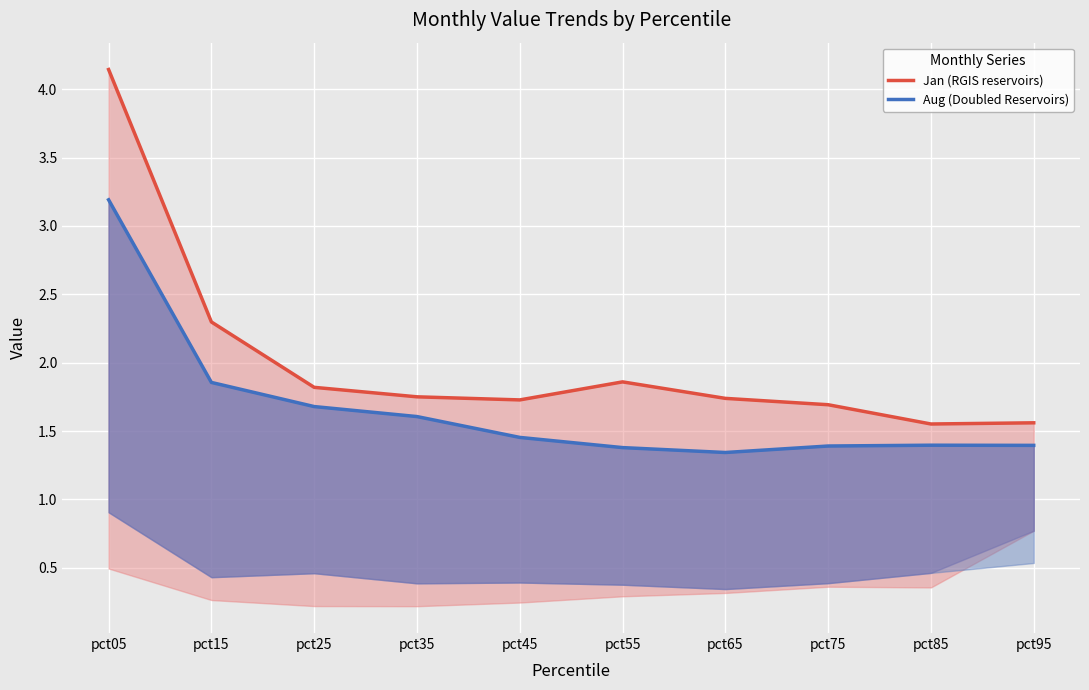

Rank the series by their maximum value, from lowest to highest.

Aug (Doubled Reservoirs), Jan (RGIS reservoirs)